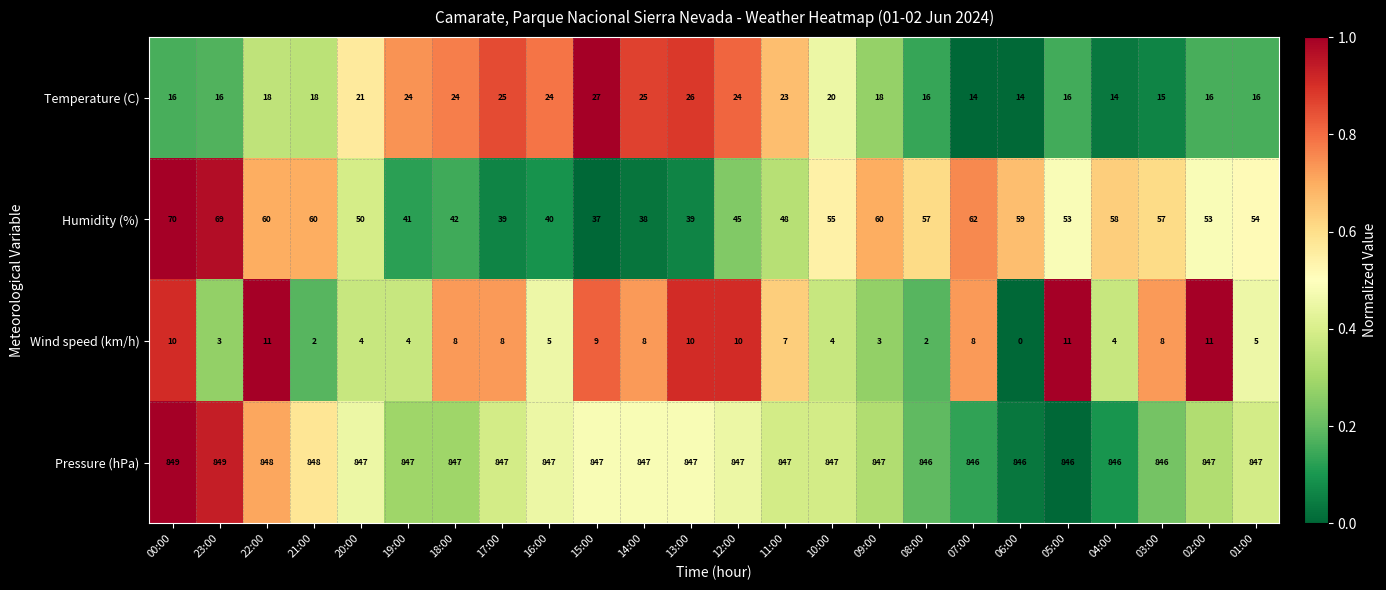

Which series has the largest total across all categories?

Pressure (hPa)